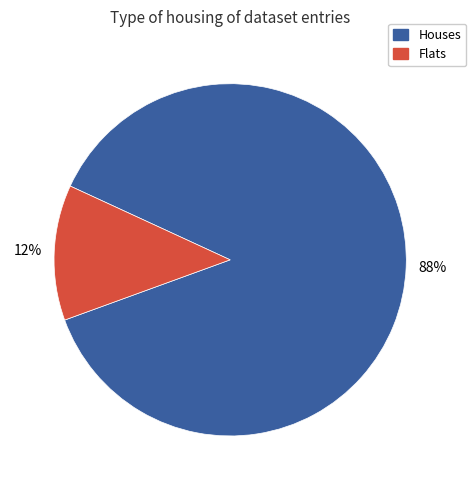

Does any single category account for the majority?

Yes